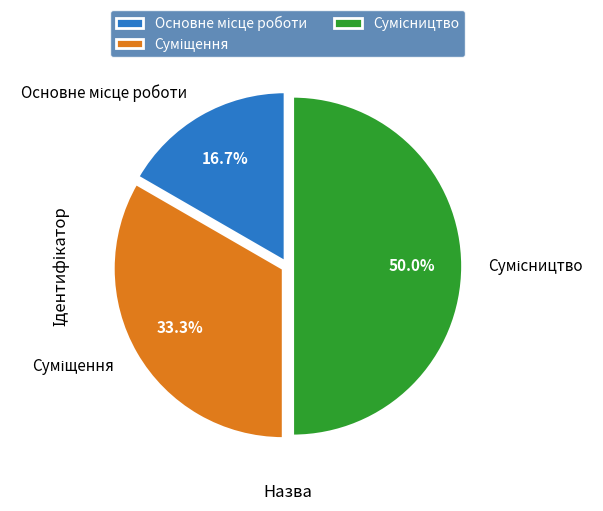

Count the number of slices in the pie.

3